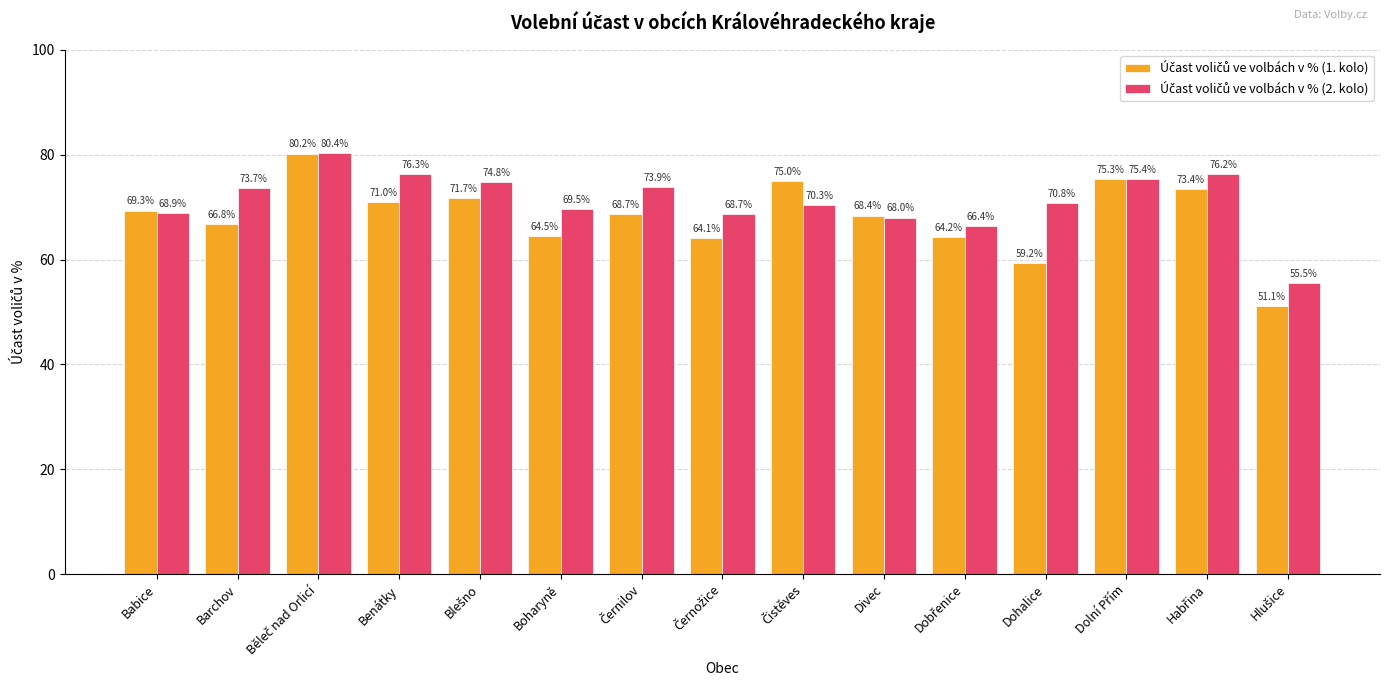

At how many categories does at least one series exceed 55?

15